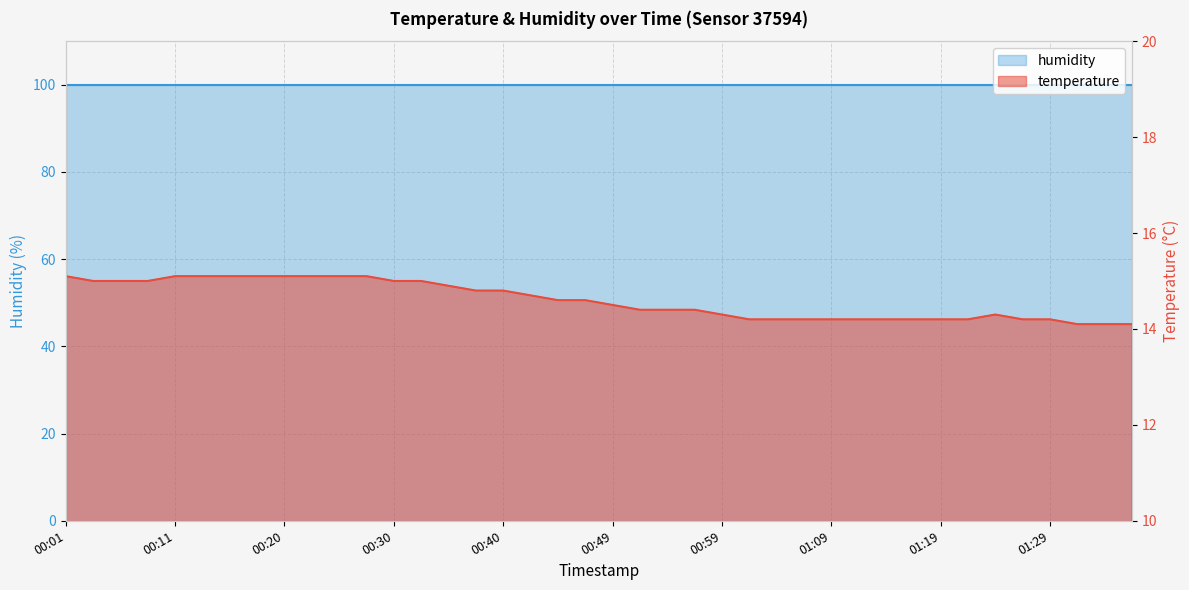

What is the greatest value displayed?

15.1